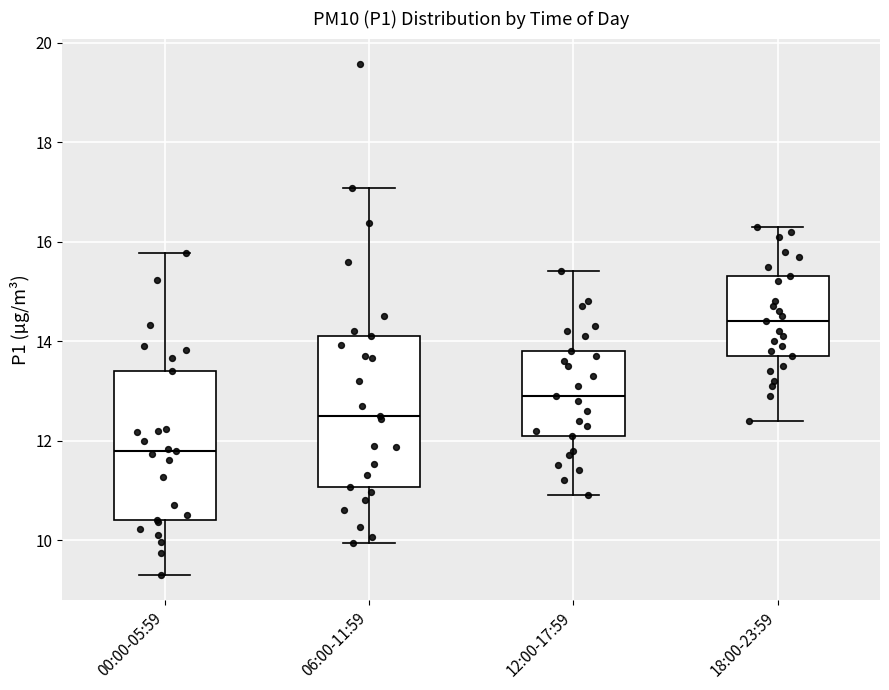

Reading left to right, read every box against the y-axis: the position of its median line, the range the box covers, and the ends of its whiskers. The values are not printed on the chart, so give them approximately, as read against the axis.

00:00-05:59: median 11.8, box 10.4 to 13.4, whiskers 9.4 to 15.8
06:00-11:59: median 12.6, box 11.0 to 14.2, whiskers 10.0 to 17.0
12:00-17:59: median 13.0, box 12.2 to 13.8, whiskers 11.0 to 15.4
18:00-23:59: median 14.4, box 13.8 to 15.4, whiskers 12.4 to 16.4